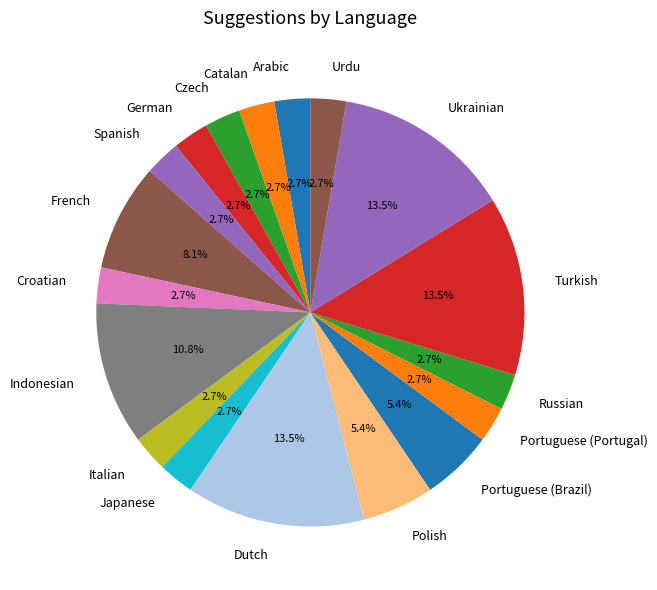

Is it true that Polish is 1% of the pie?

False